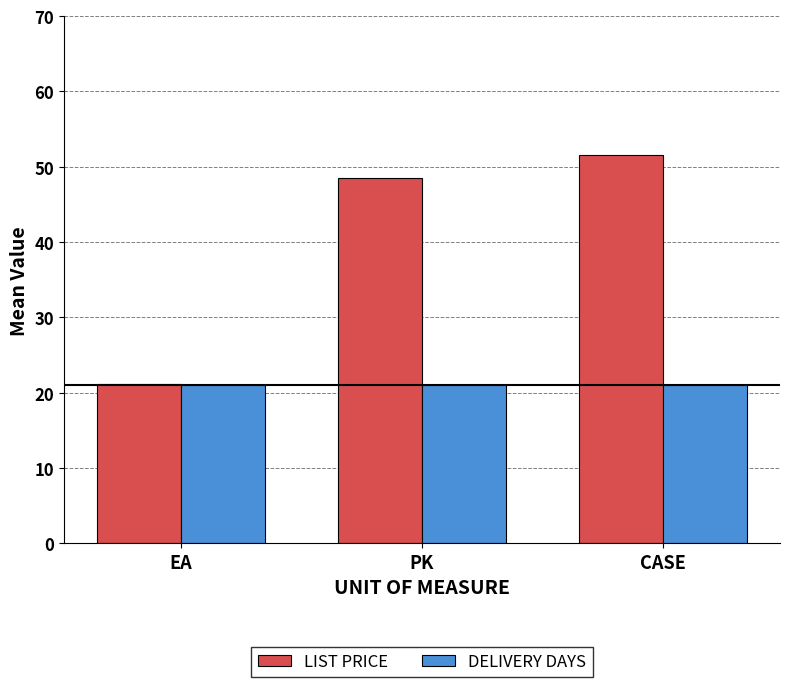

Which category has the highest value across all series?

CASE